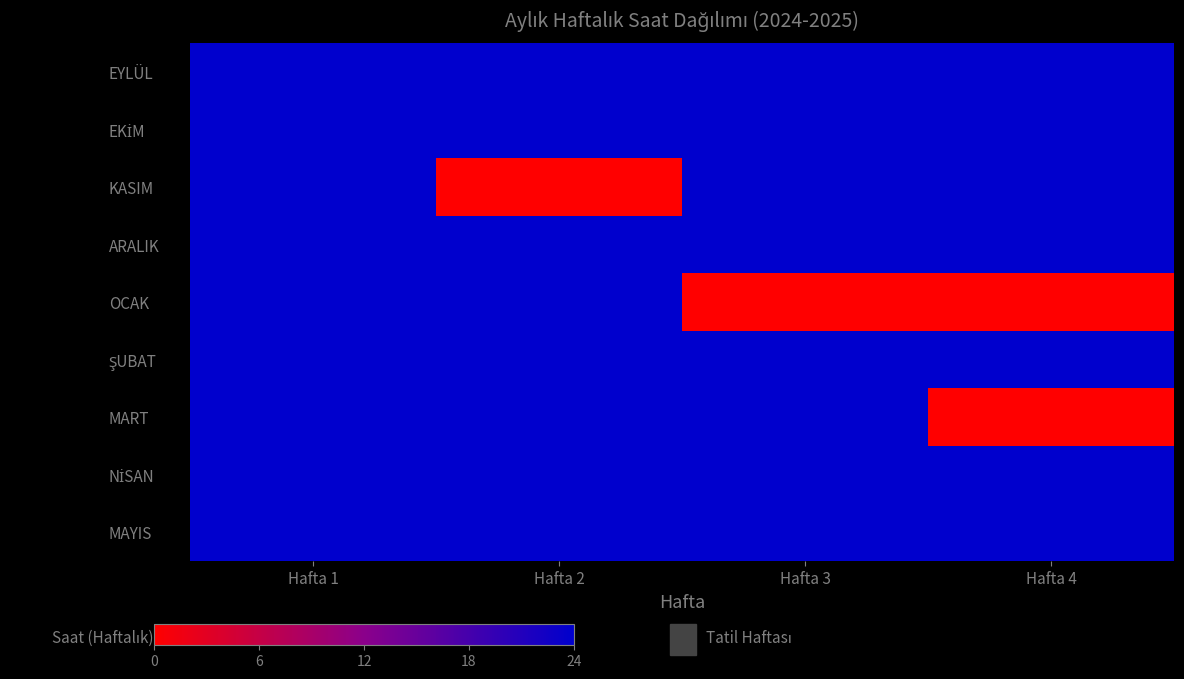

Count the number of data series in this chart.

9